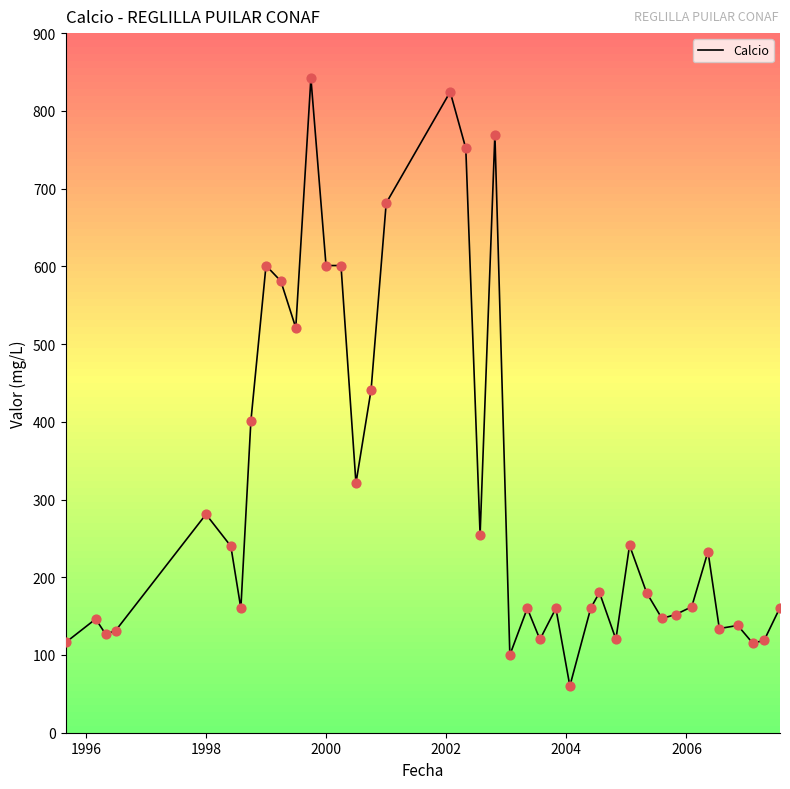

What is the greatest value displayed?

842.0